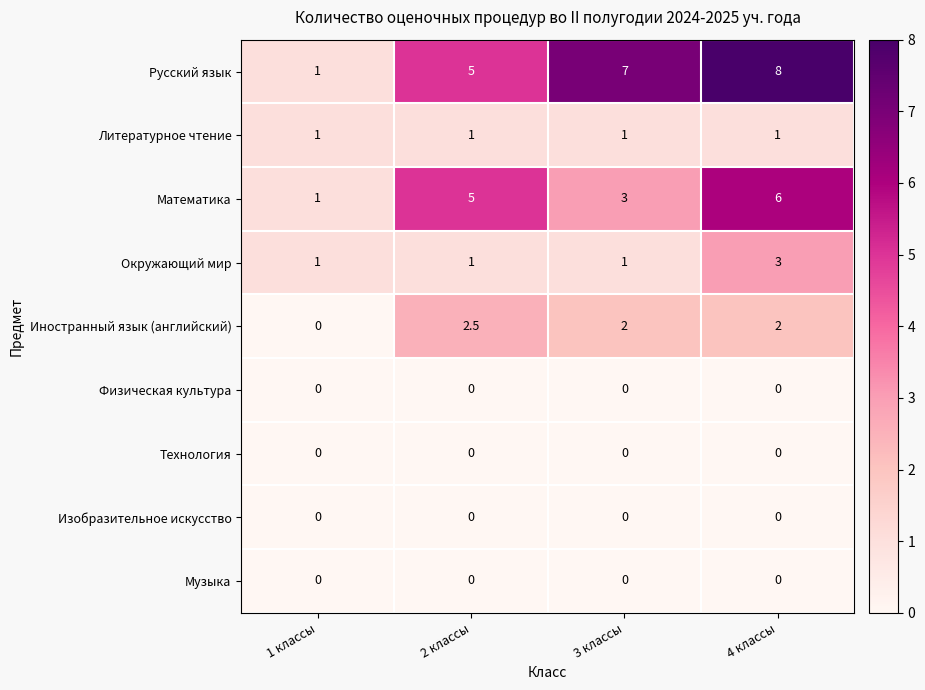

What is the total value across all series at 2 классы?

14.5